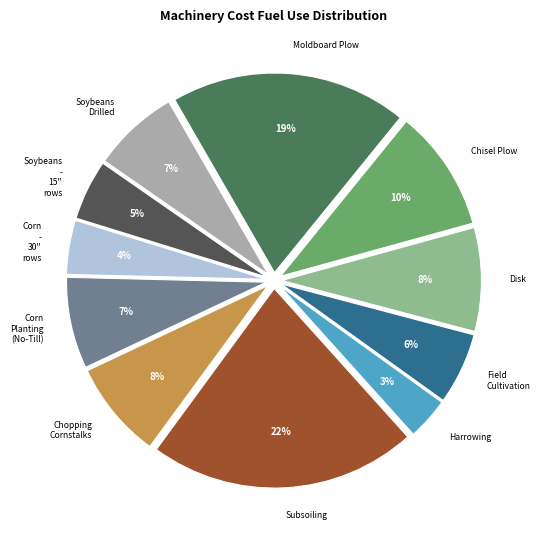

Is there a majority slice in this chart?

No